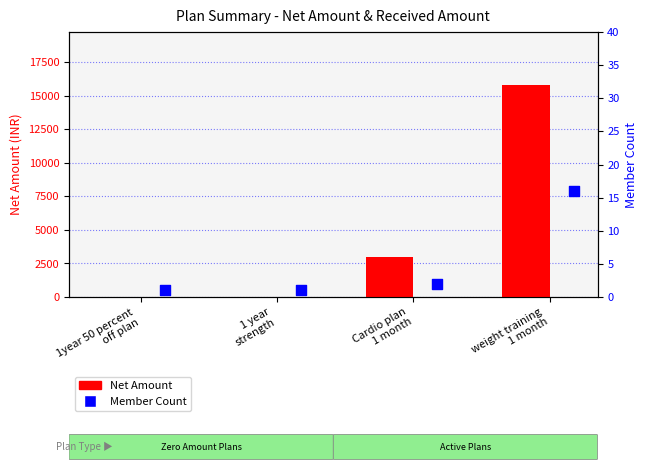

At which category is the sum across all series the highest?

weight training
1 month